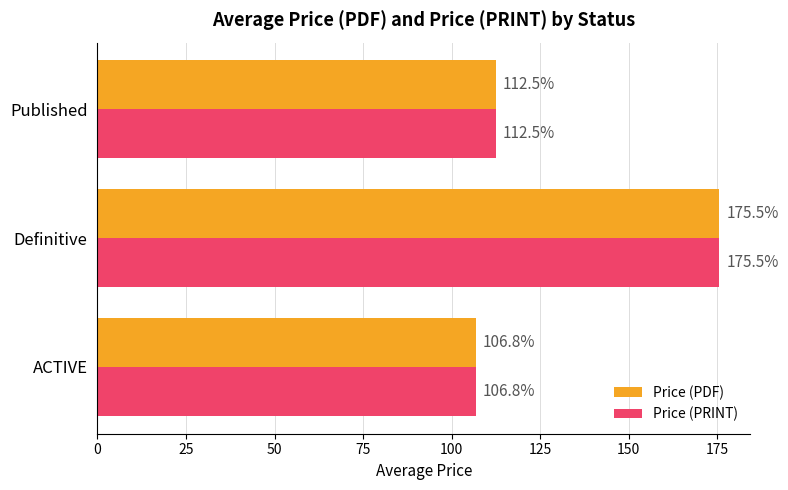

At which label does Price (PDF) reach its peak?

Definitive